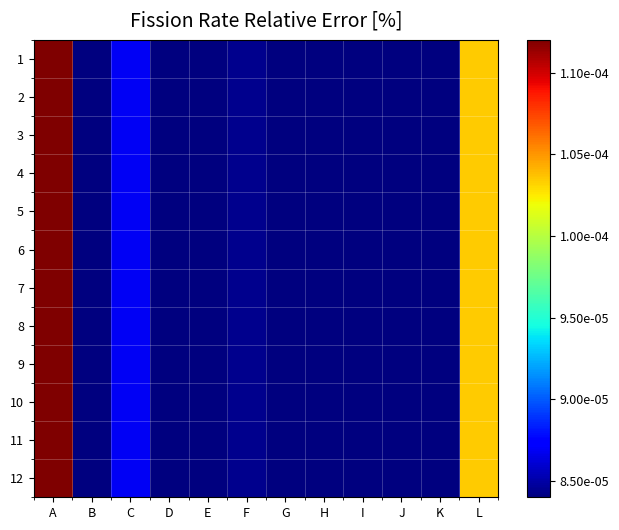

Reading left to right, extract all data points from this chart.

1: A=0.0	B=0.0	C=0.0	D=0.0	E=0.0	F=0.0	G=0.0	H=0.0	I=0.0	J=0.0	K=0.0	L=0.0
2: A=0.0	B=0.0	C=0.0	D=0.0	E=0.0	F=0.0	G=0.0	H=0.0	I=0.0	J=0.0	K=0.0	L=0.0
3: A=0.0	B=0.0	C=0.0	D=0.0	E=0.0	F=0.0	G=0.0	H=0.0	I=0.0	J=0.0	K=0.0	L=0.0
4: A=0.0	B=0.0	C=0.0	D=0.0	E=0.0	F=0.0	G=0.0	H=0.0	I=0.0	J=0.0	K=0.0	L=0.0
5: A=0.0	B=0.0	C=0.0	D=0.0	E=0.0	F=0.0	G=0.0	H=0.0	I=0.0	J=0.0	K=0.0	L=0.0
6: A=0.0	B=0.0	C=0.0	D=0.0	E=0.0	F=0.0	G=0.0	H=0.0	I=0.0	J=0.0	K=0.0	L=0.0
7: A=0.0	B=0.0	C=0.0	D=0.0	E=0.0	F=0.0	G=0.0	H=0.0	I=0.0	J=0.0	K=0.0	L=0.0
8: A=0.0	B=0.0	C=0.0	D=0.0	E=0.0	F=0.0	G=0.0	H=0.0	I=0.0	J=0.0	K=0.0	L=0.0
9: A=0.0	B=0.0	C=0.0	D=0.0	E=0.0	F=0.0	G=0.0	H=0.0	I=0.0	J=0.0	K=0.0	L=0.0
10: A=0.0	B=0.0	C=0.0	D=0.0	E=0.0	F=0.0	G=0.0	H=0.0	I=0.0	J=0.0	K=0.0	L=0.0
11: A=0.0	B=0.0	C=0.0	D=0.0	E=0.0	F=0.0	G=0.0	H=0.0	I=0.0	J=0.0	K=0.0	L=0.0
12: A=0.0	B=0.0	C=0.0	D=0.0	E=0.0	F=0.0	G=0.0	H=0.0	I=0.0	J=0.0	K=0.0	L=0.0